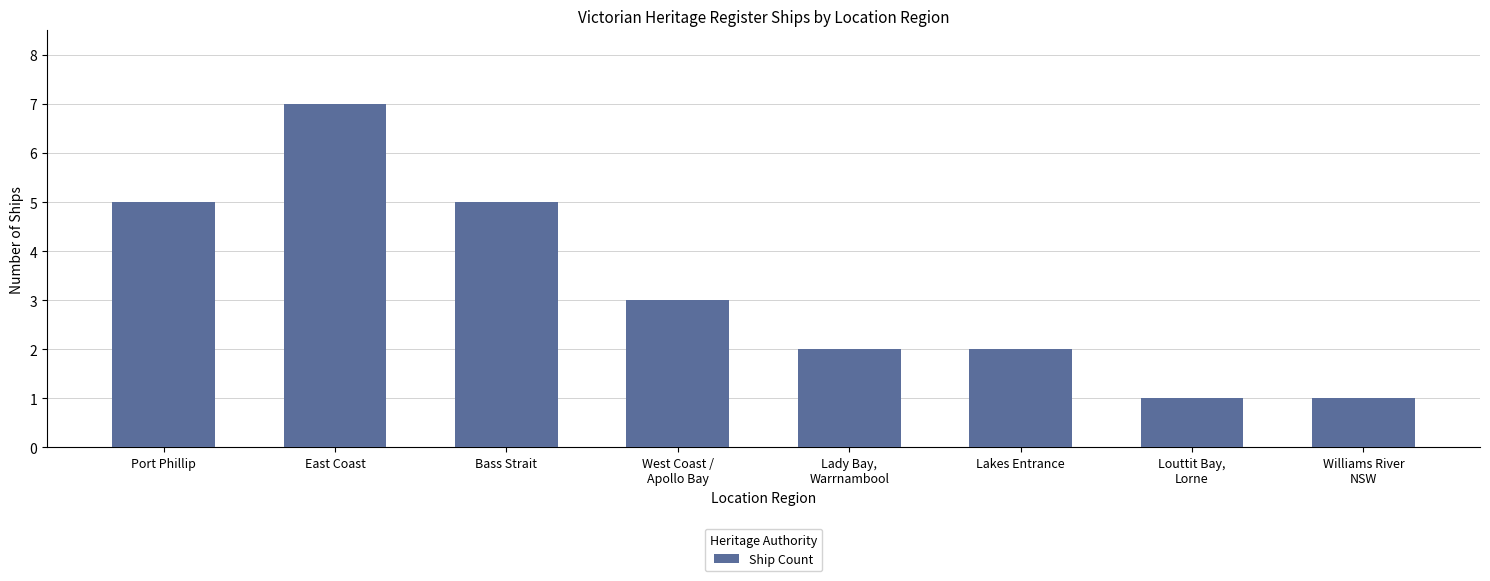

True or false: the data shows 2 at Lady Bay,
Warrnambool.

True